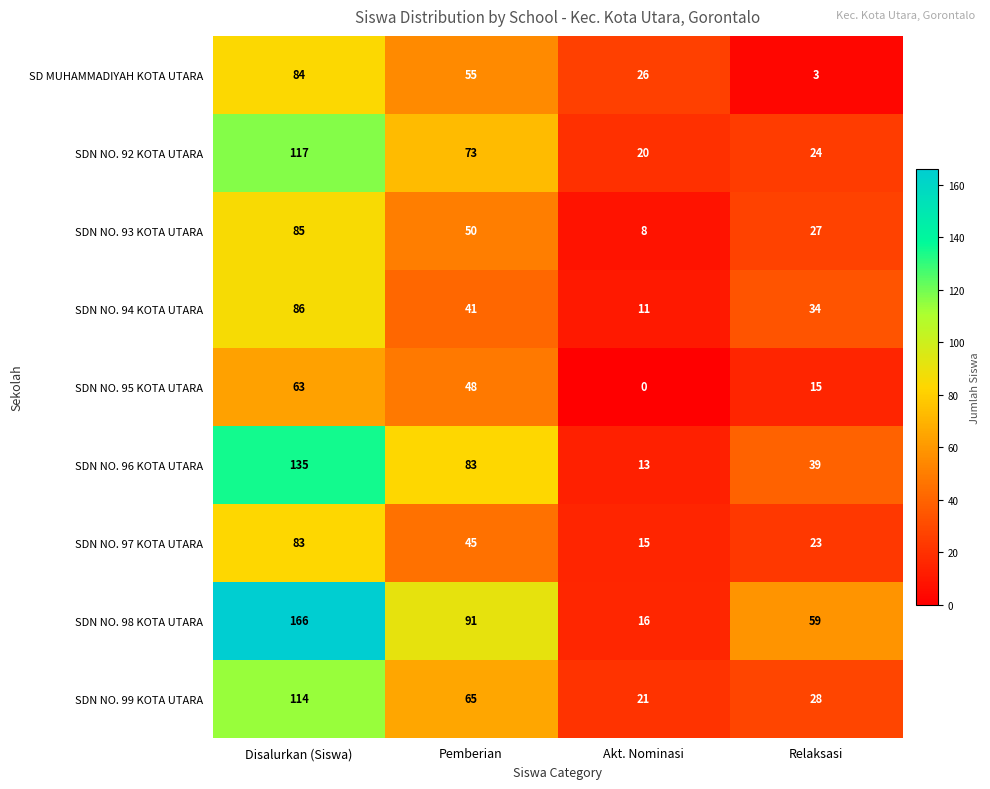

How many distinct data groups are displayed?

9